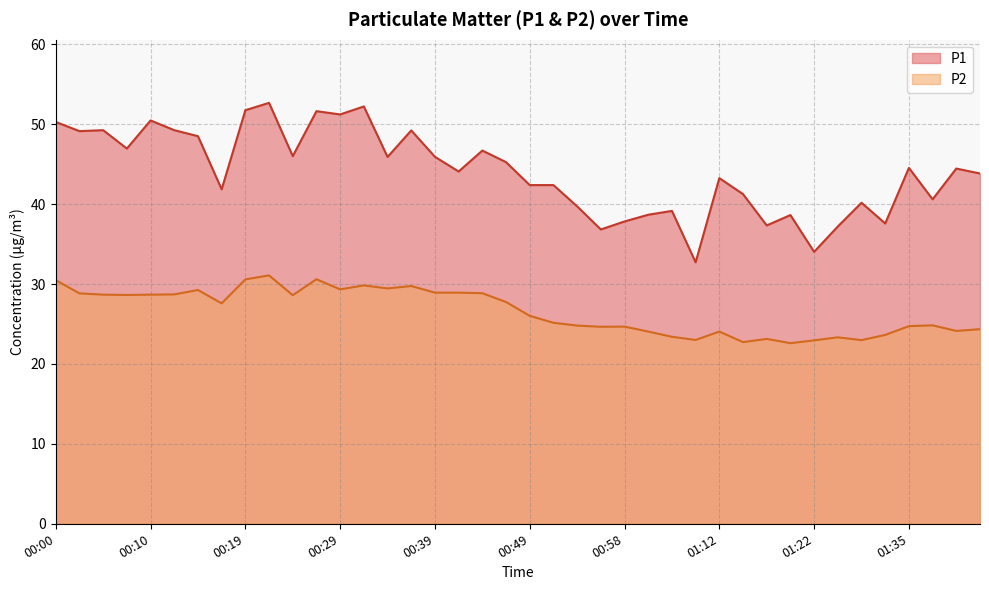

At which label does P1 first exceed 44?

00:00